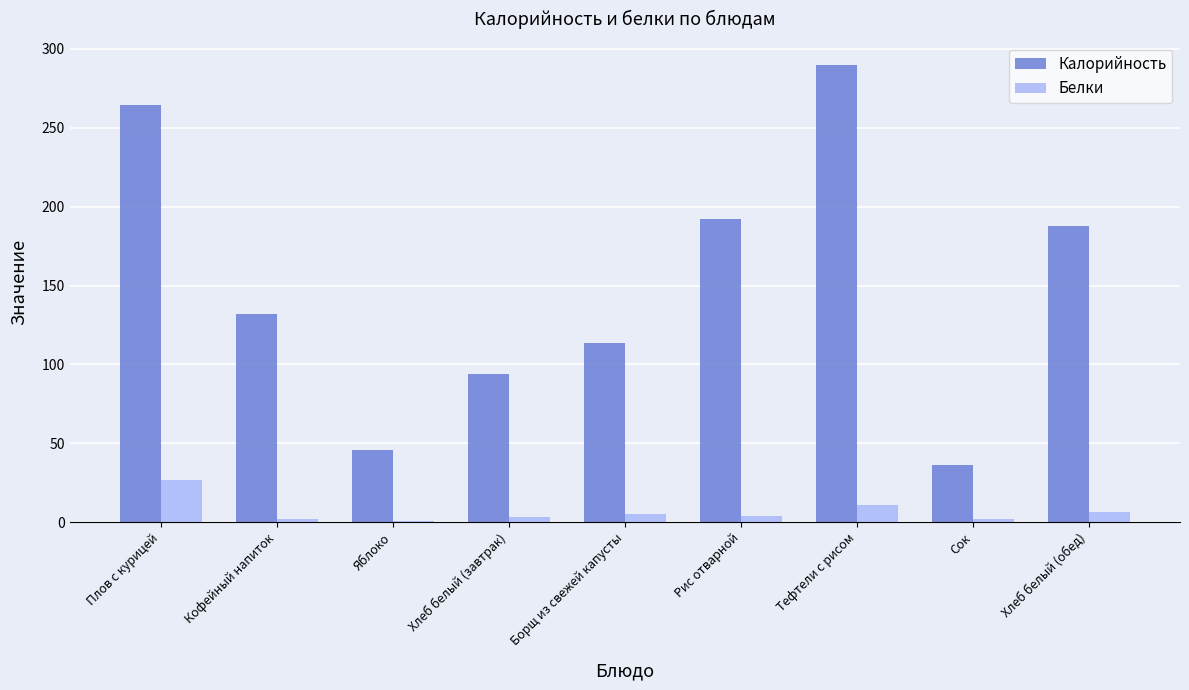

What are all the series names shown in the legend?

Калорийность, Белки